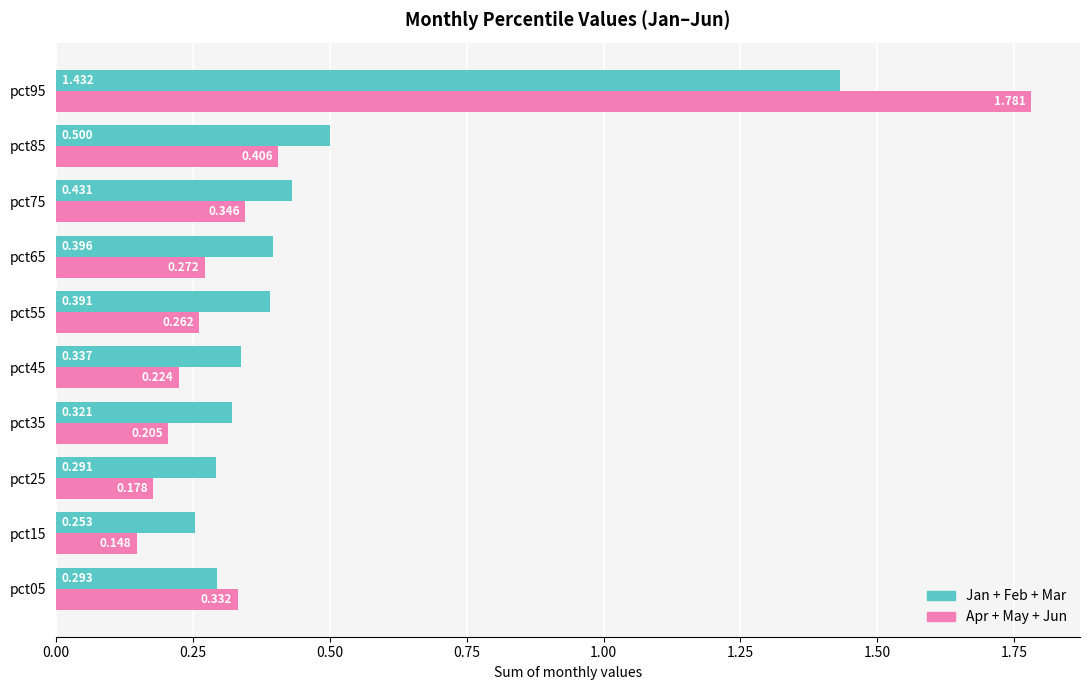

Count the number of data series in this chart.

2